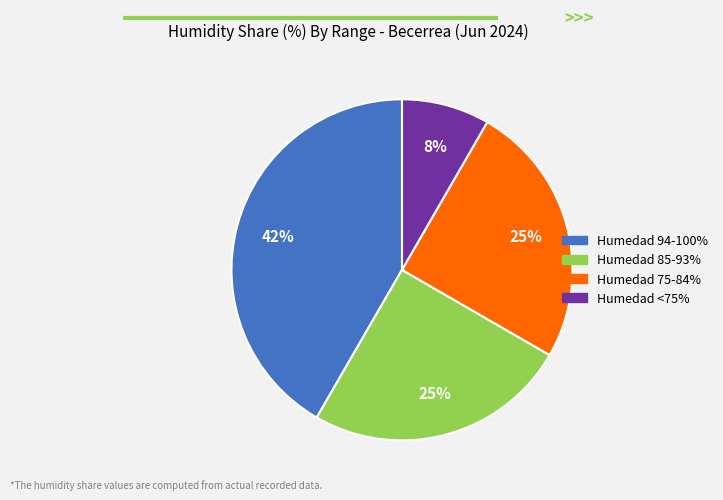

Does any single category account for the majority?

No